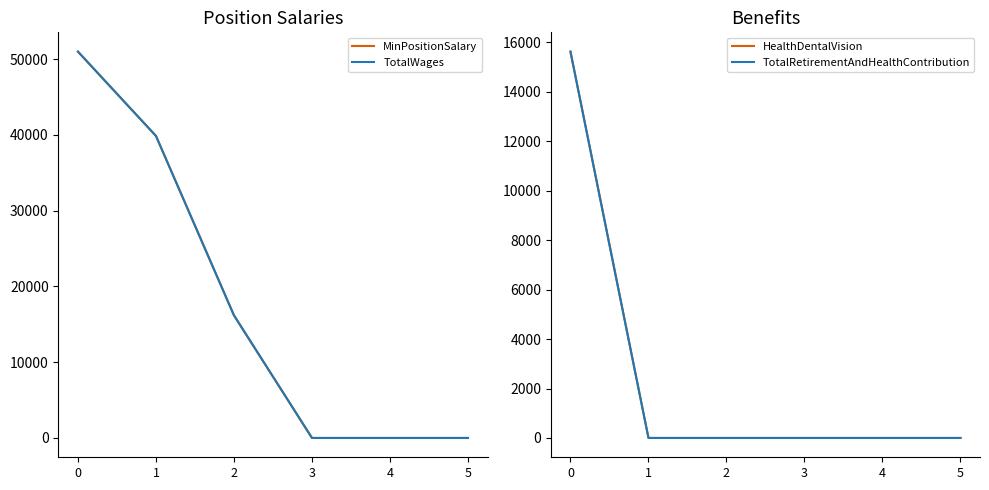

Rank the series at 2 from lowest to highest value.

HealthDentalVision, TotalRetirementAndHealthContribution, MinPositionSalary, TotalWages